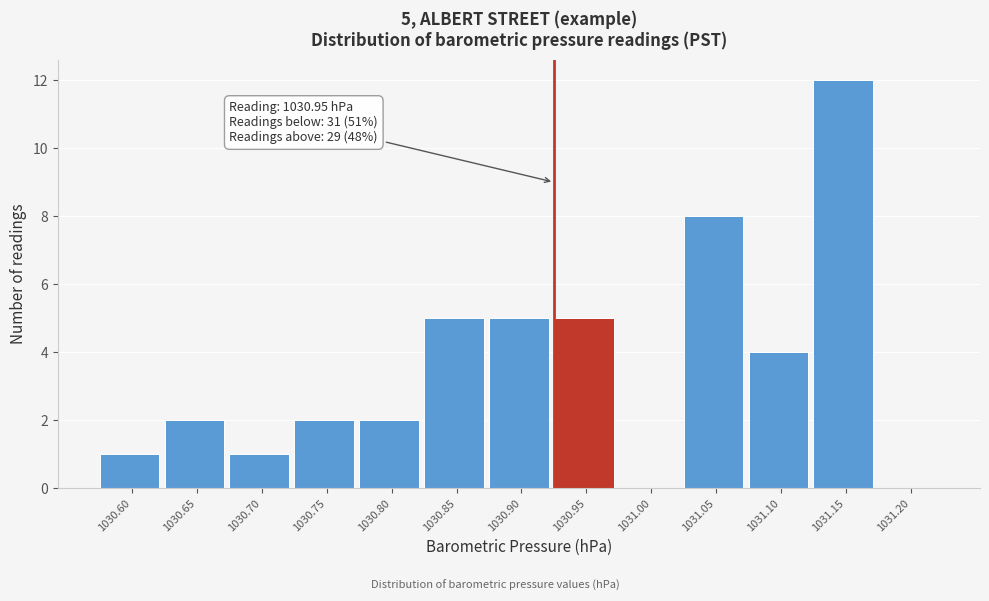

Reading right to left, extract all data points from this chart.

1031.20=0	1031.15=12	1031.10=4	1031.05=8	1031.00=0	1030.95=5	1030.90=5	1030.85=5	1030.80=2	1030.75=2	1030.70=1	1030.65=2	1030.60=1